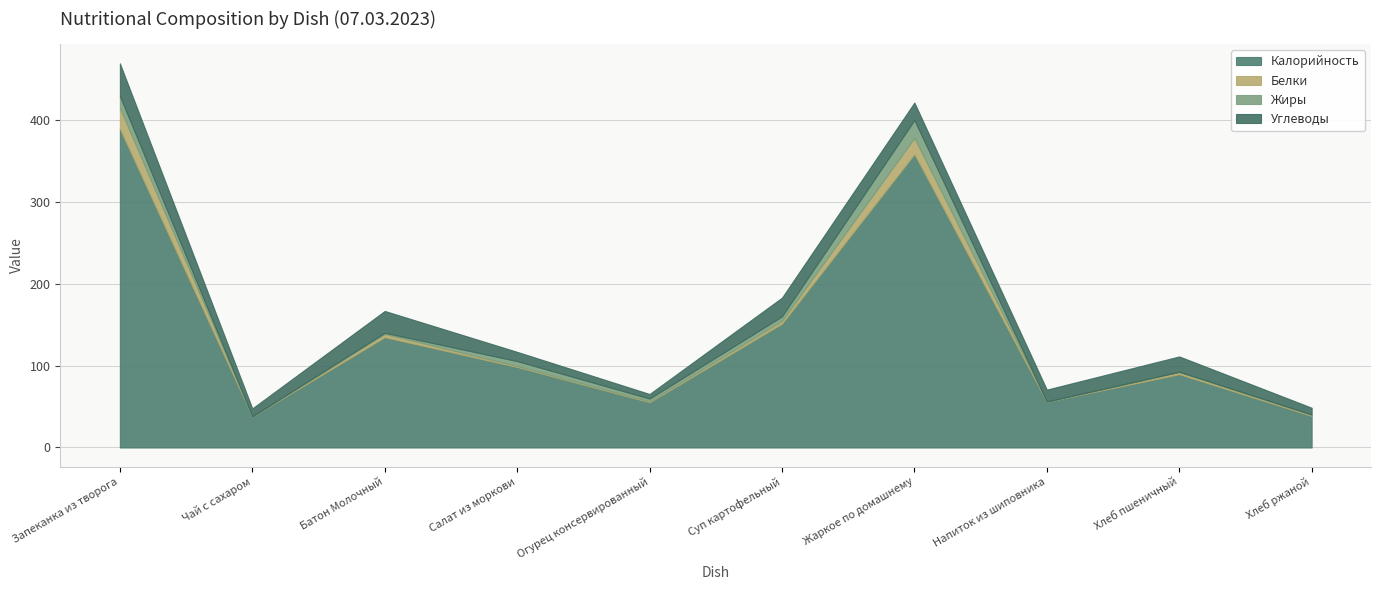

List the labels in order of Жиры value, smallest first.

Чай с сахаром, Напиток из шиповника, Хлеб ржаной, Хлеб пшеничный, Батон Молочный, Огурец консервированный, Суп картофельный, Салат из моркови, Запеканка из творога, Жаркое по домашнему